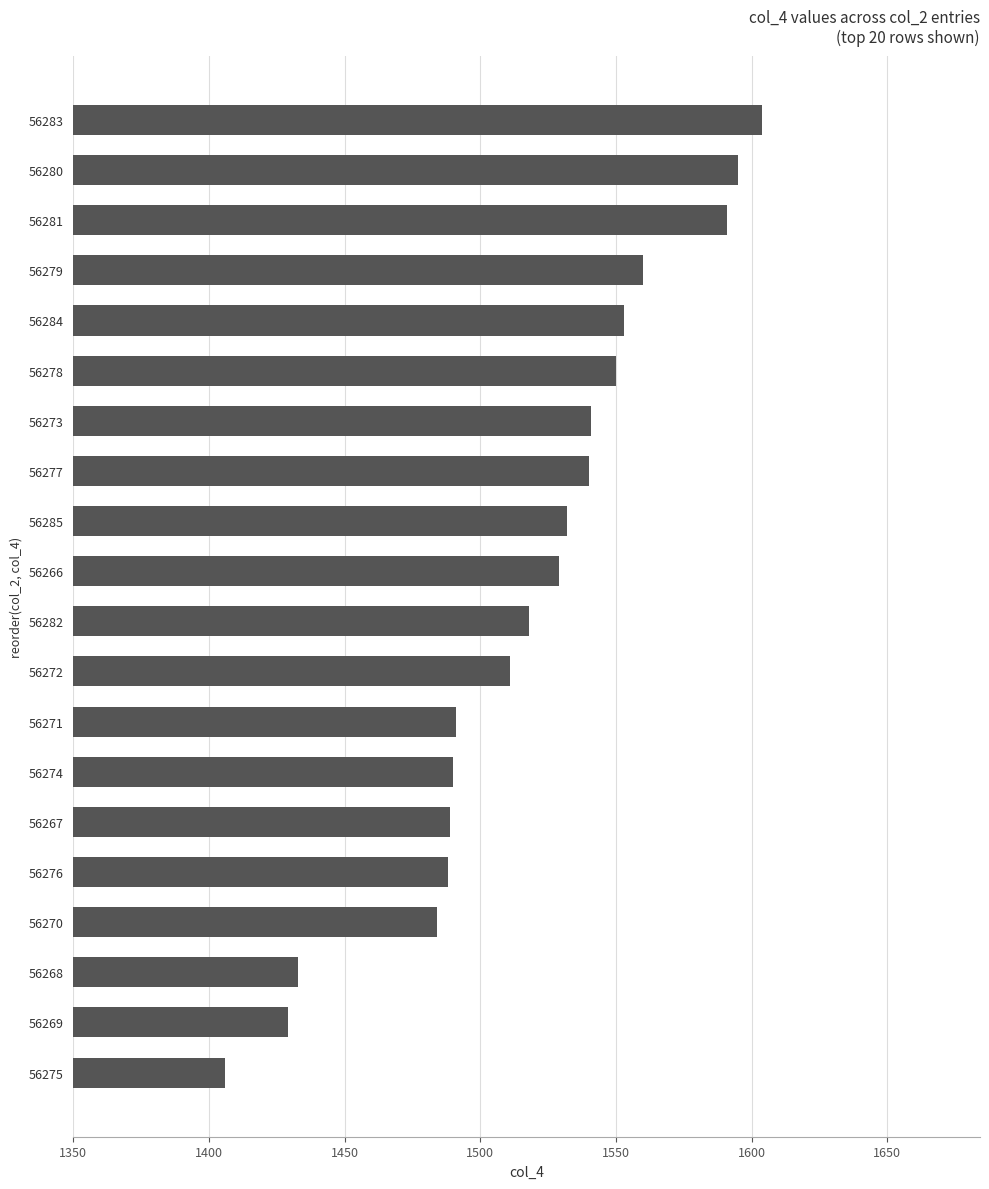

Between 56277 and 56267, which is larger?

56277